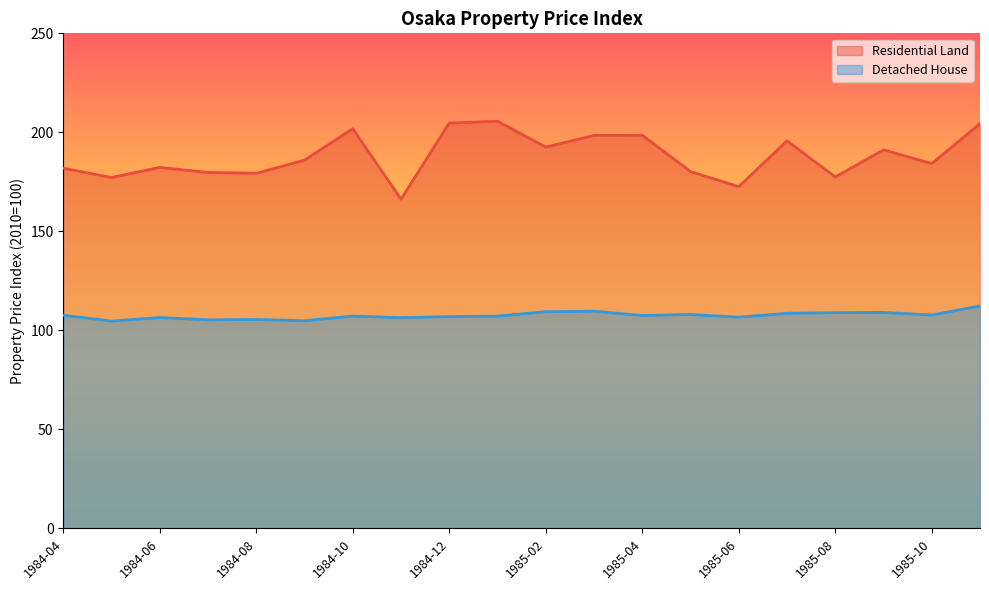

True or false: Residential Land has more than 0 interior local peaks.

True